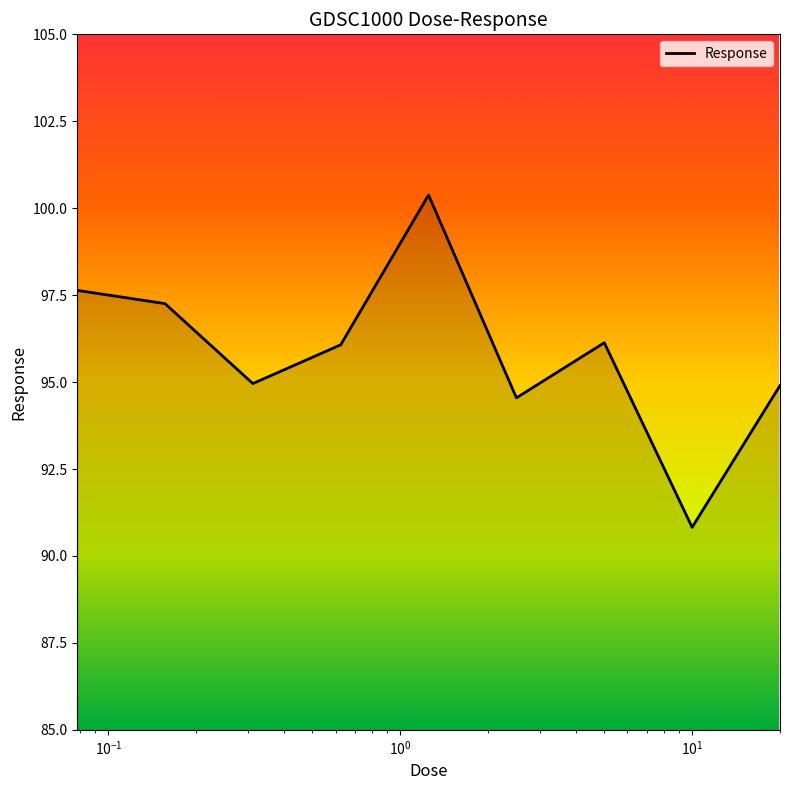

Does the chart have visible grid lines?

No